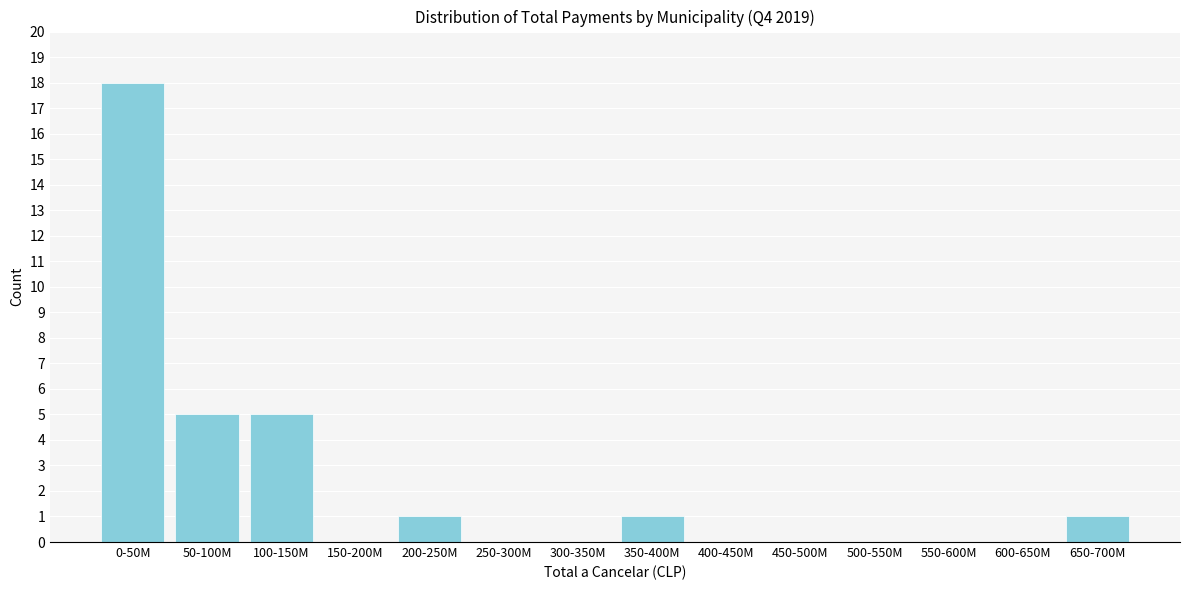

Reading left to right, what are all the values shown in this chart?

0-50M=18	50-100M=5	100-150M=5	150-200M=0	200-250M=1	250-300M=0	300-350M=0	350-400M=1	400-450M=0	450-500M=0	500-550M=0	550-600M=0	600-650M=0	650-700M=1